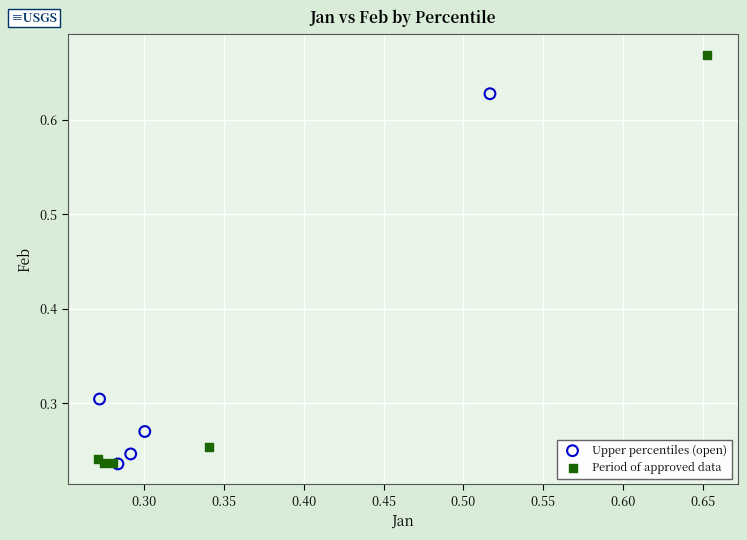

Which series contains the highest Y value?

Period of approved data